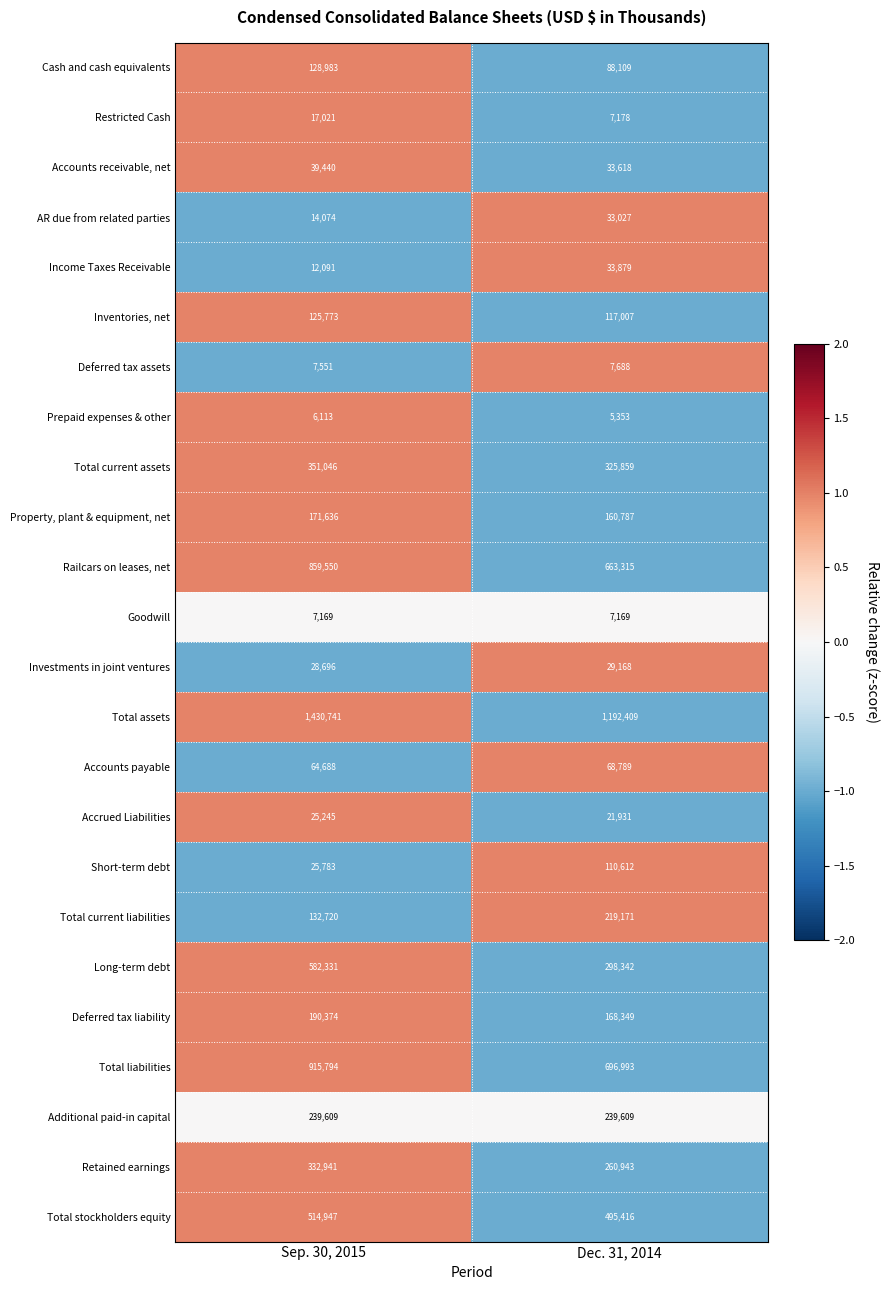

Which series has the largest range (max minus min)?

Long-term debt